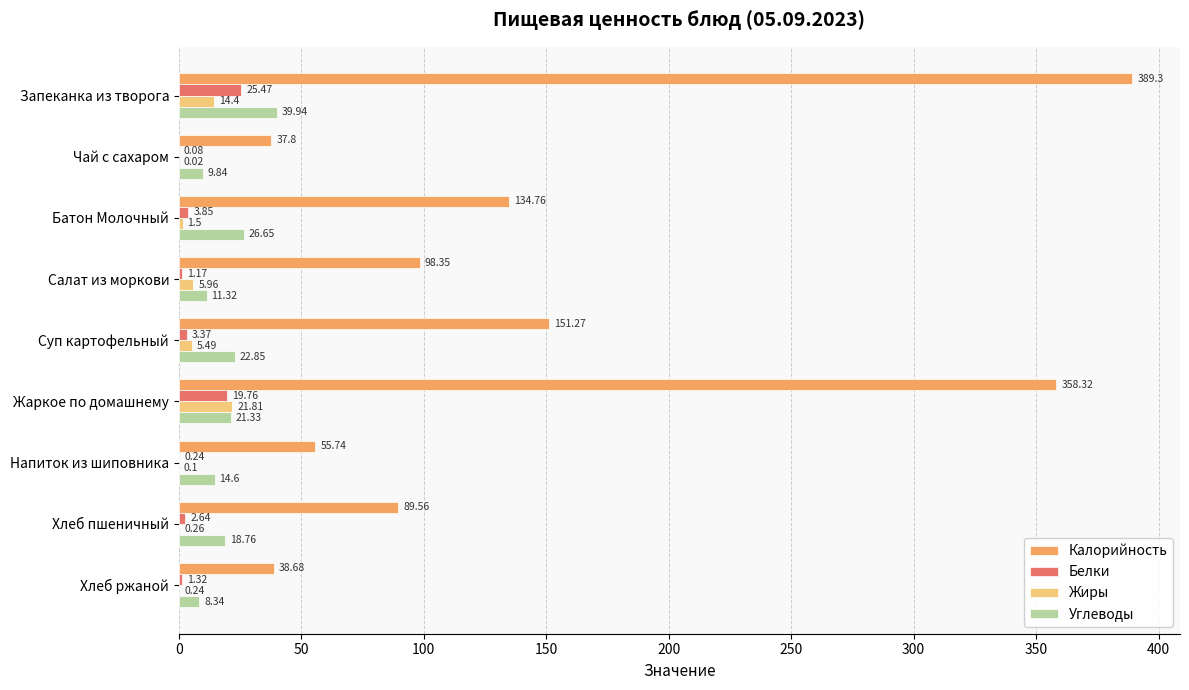

Which series changed the most between Чай с сахаром and Батон Молочный?

Калорийность